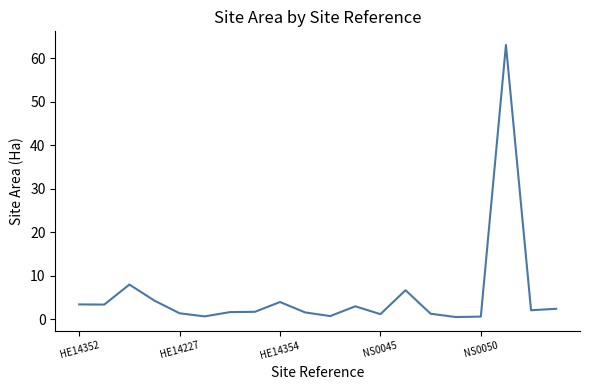

What is the difference between the maximum and minimum values?

62.5